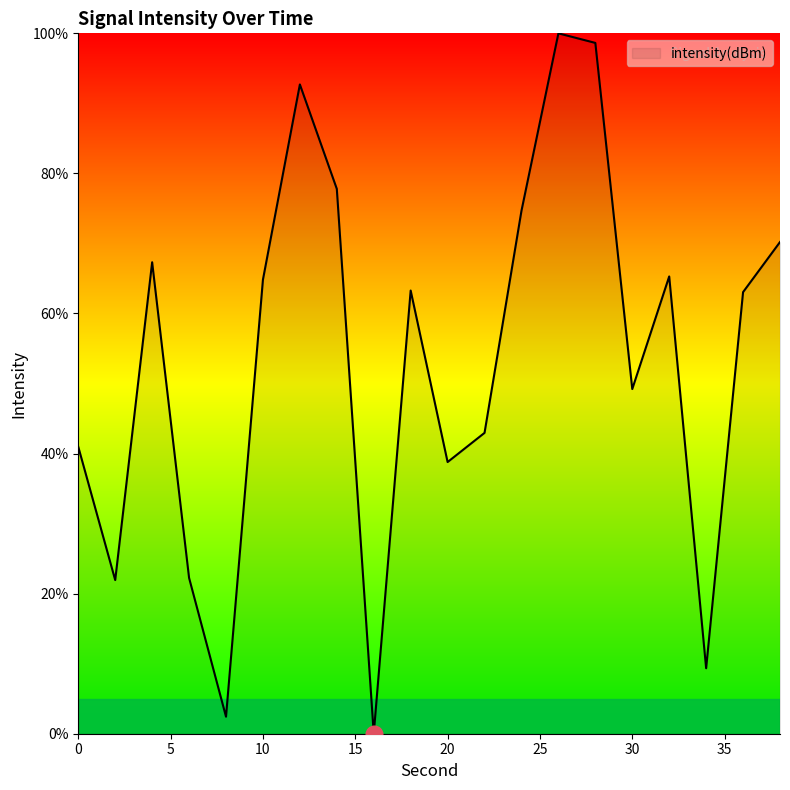

The value at 30 is 82.4. True or false?

False